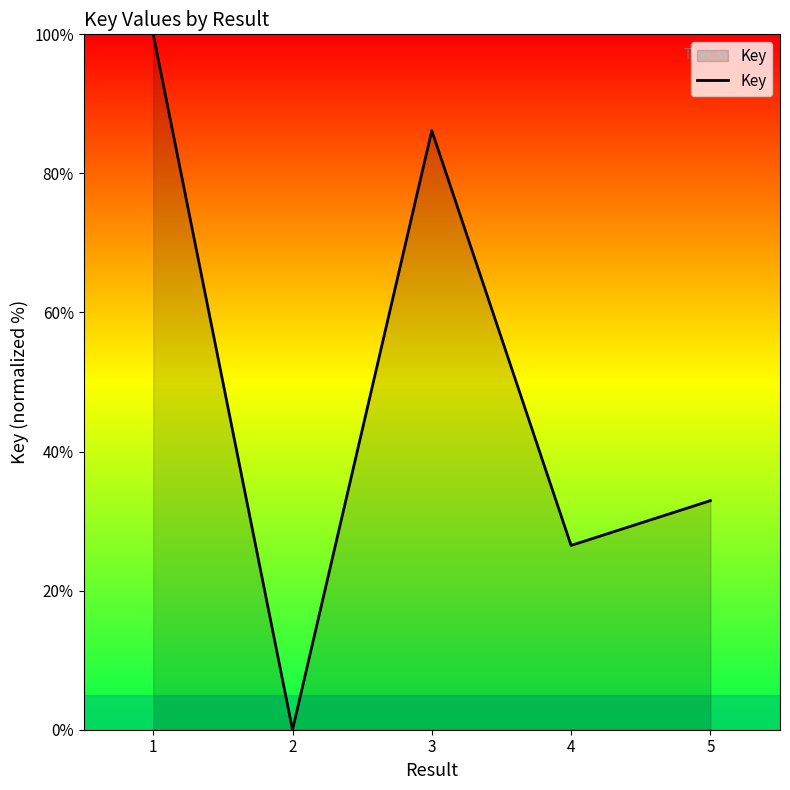

What is the sum of the values at 1 and 2?

100.0